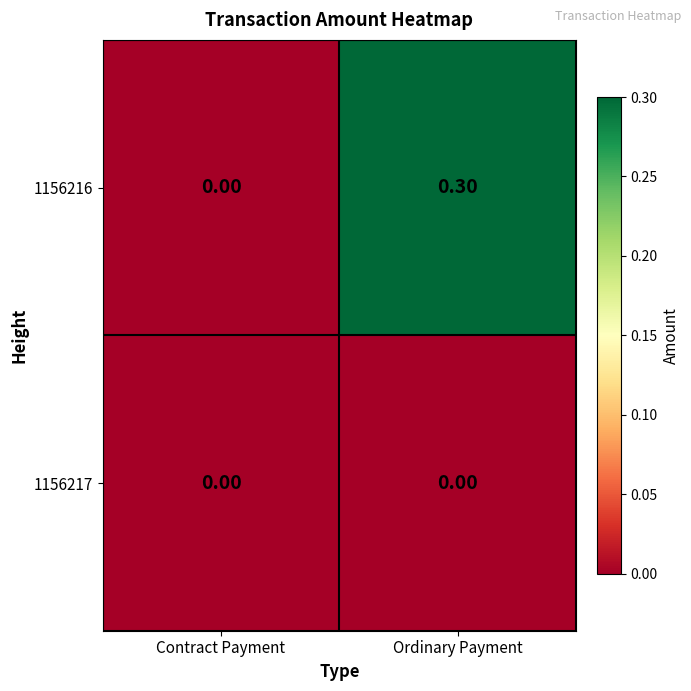

List the series in order of their overall mean, highest first.

1156216, 1156217